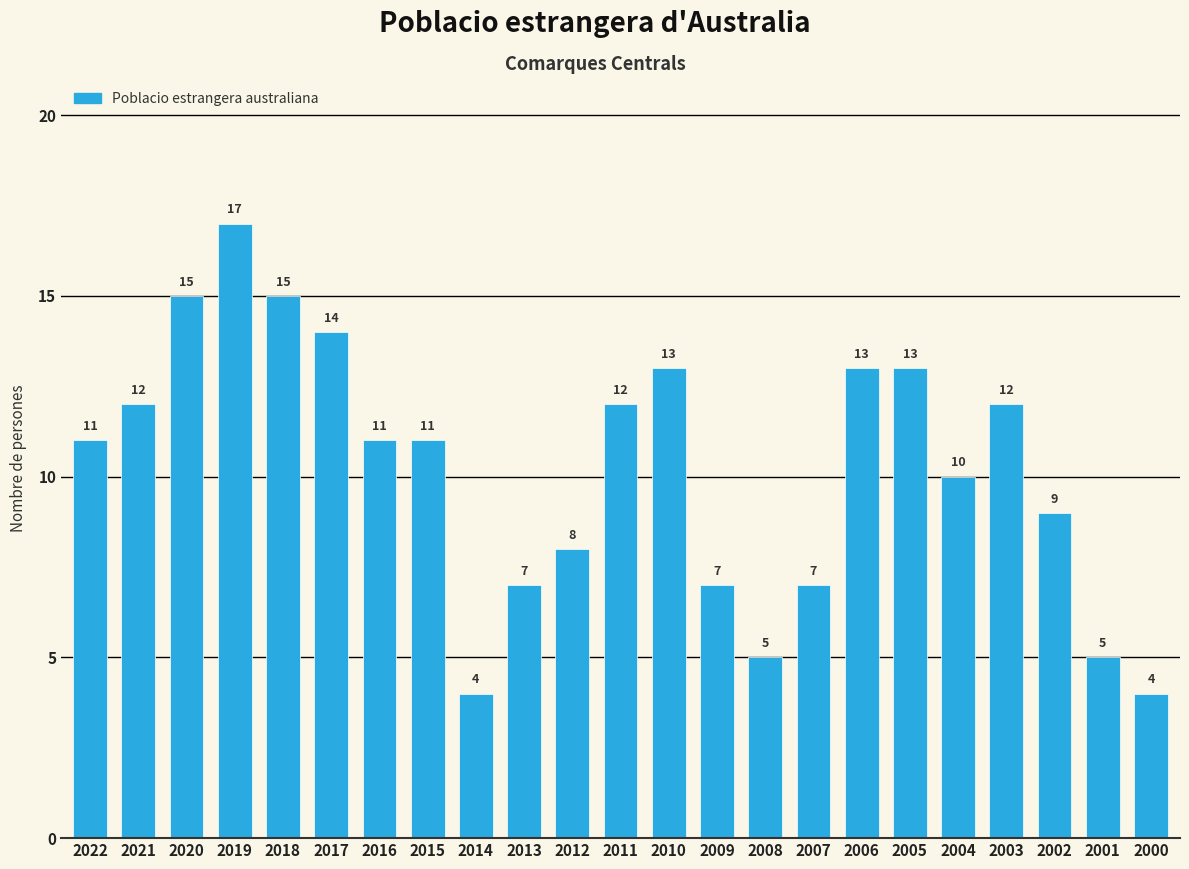

The chart shows a value of 7 at 2021. True or false?

False